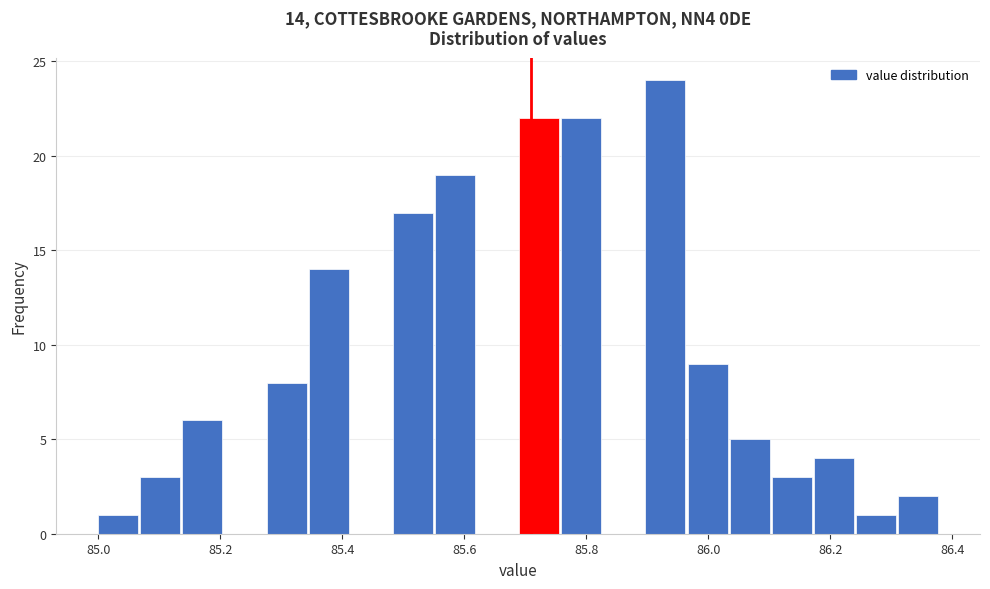

Read against the x-axis, roughly where is the centre of the tallest bar?

85.92